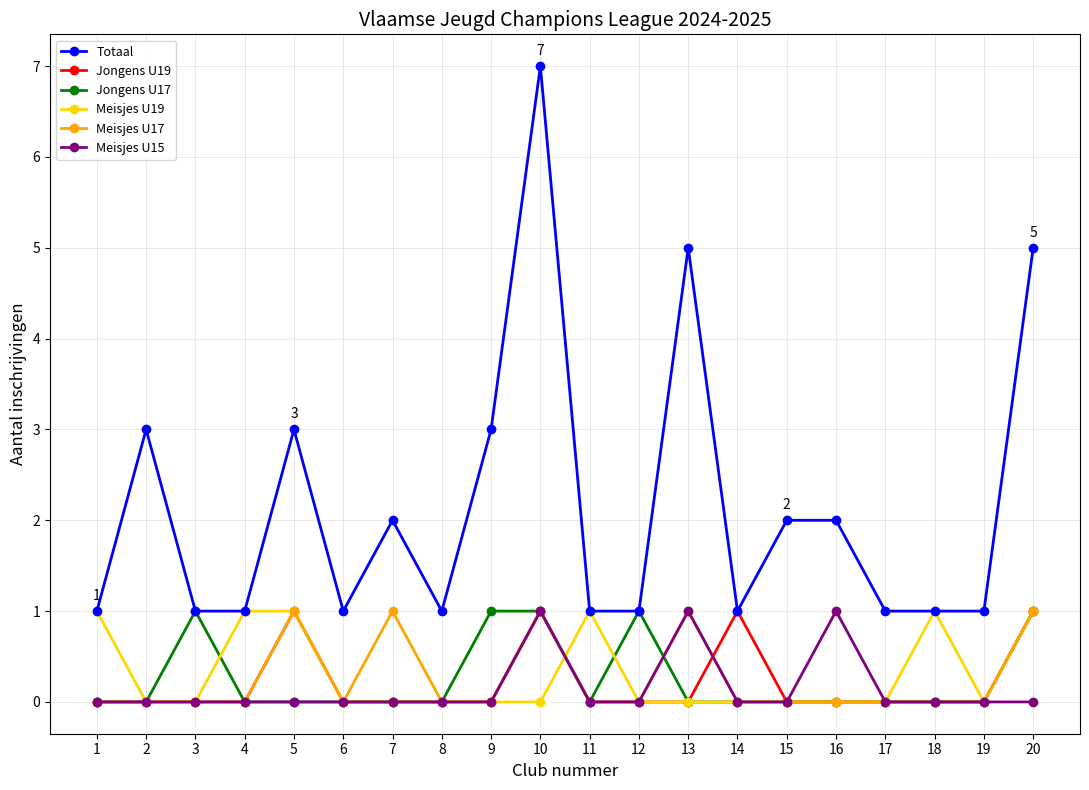

What is the difference between the maximum and second lowest values in the Jongens U19 series?

1